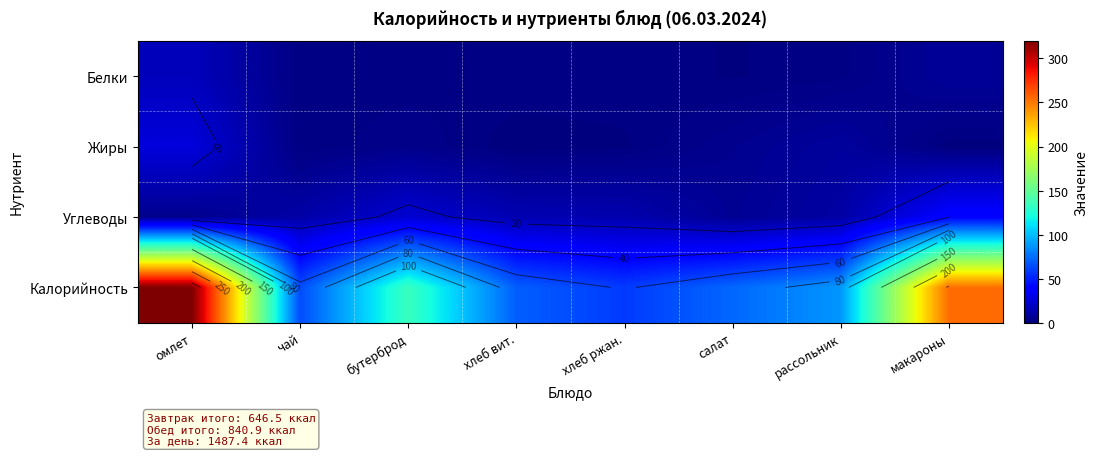

Between бутерброд and салат, which is larger?

бутерброд